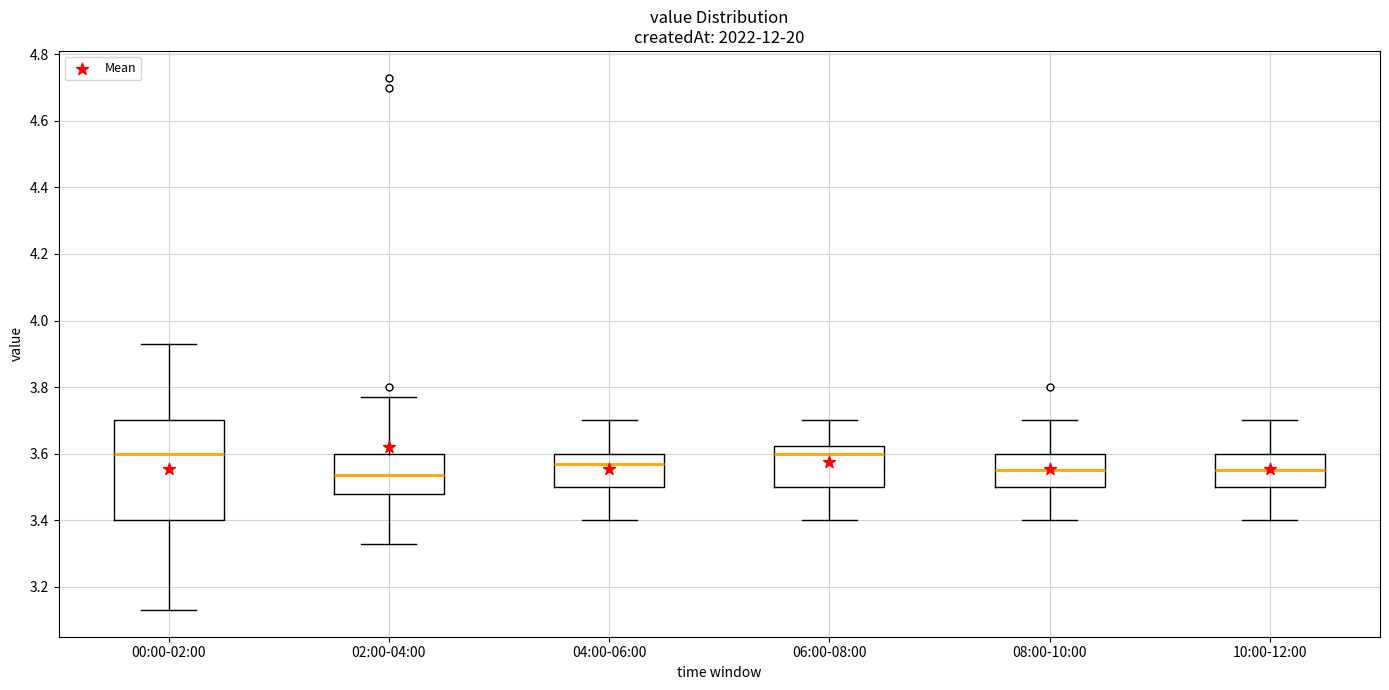

Which box is the tallest, from its lower edge to its upper edge?

00:00-02:00